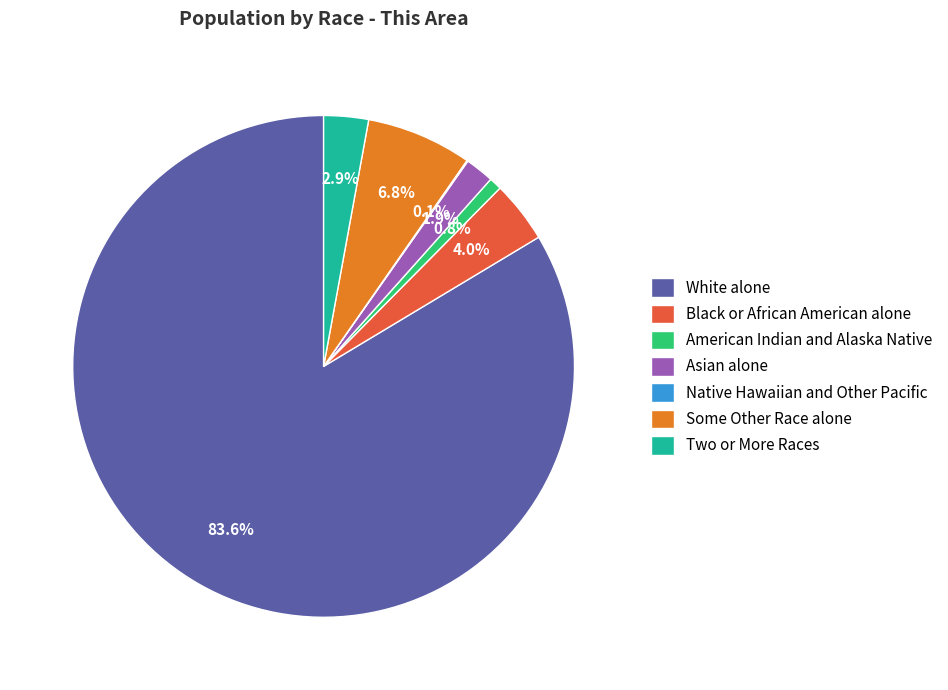

What portion of the pie excludes Asian alone?

98.1%